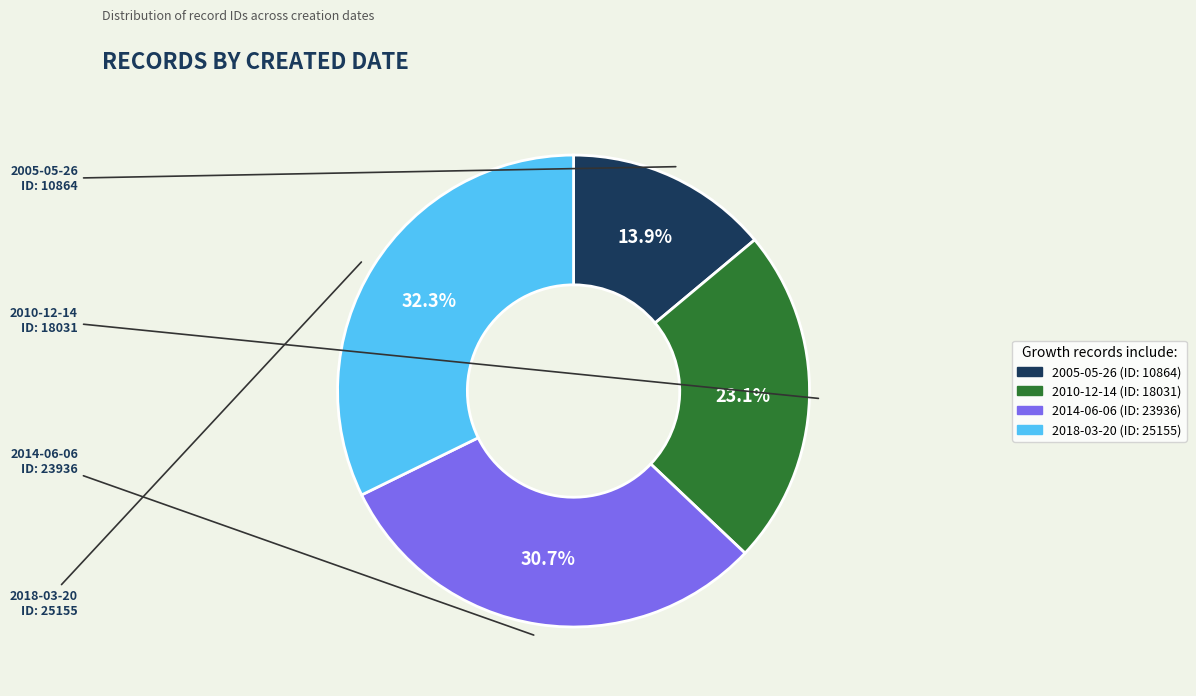

Between 2005-05-26 and 2014-06-06, which is larger?

2014-06-06